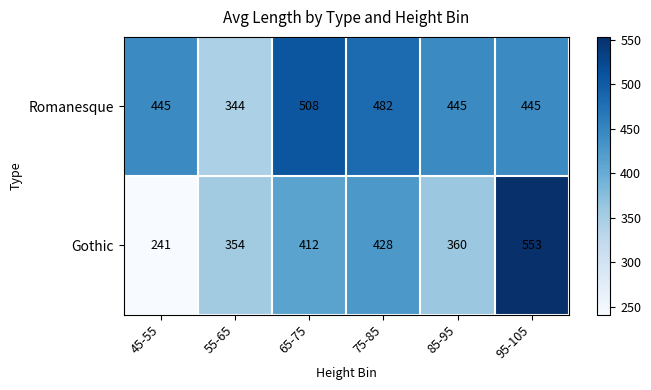

Reading left to right, list all the values displayed in this chart.

Romanesque: 45-55=445	55-65=344	65-75=508	75-85=482	85-95=445	95-105=445
Gothic: 45-55=241	55-65=354	65-75=412	75-85=428	85-95=360	95-105=553